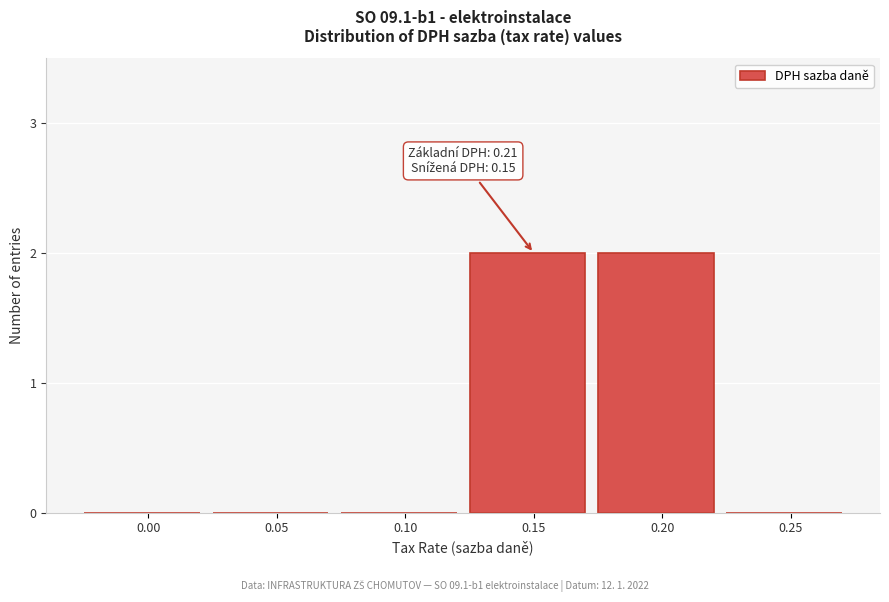

Reading left to right, list all the values displayed in this chart.

0.00=0	0.05=0	0.10=0	0.15=2	0.20=2	0.25=0